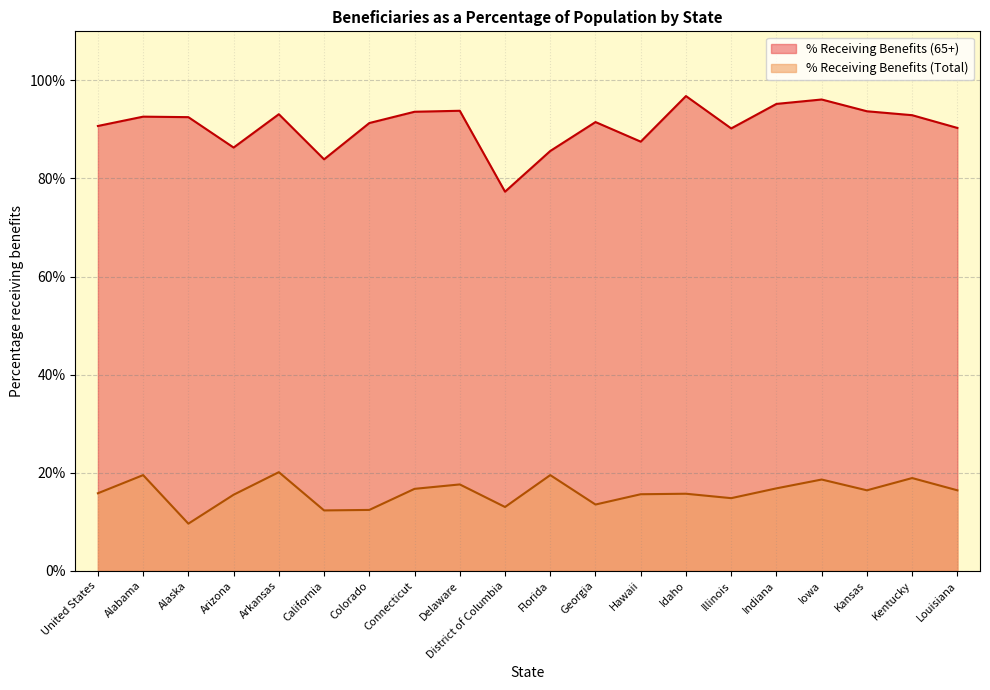

What are all the series names shown in the legend?

% Receiving Benefits (65+), % Receiving Benefits (Total)